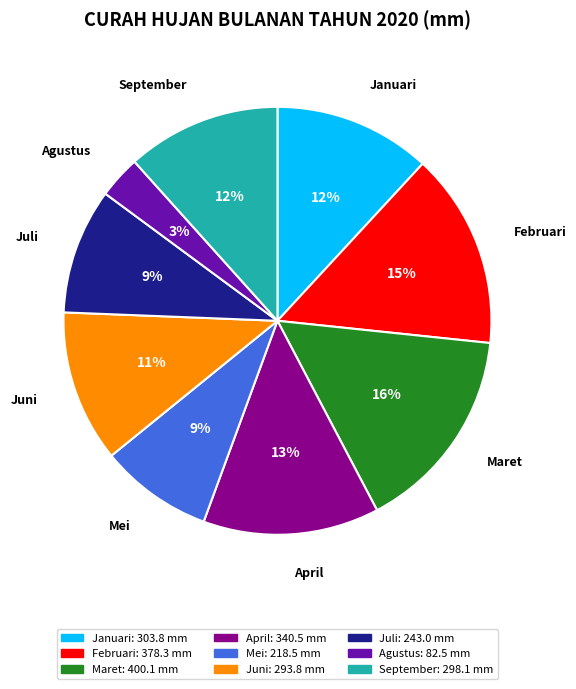

Does April account for over 50% of the chart?

No